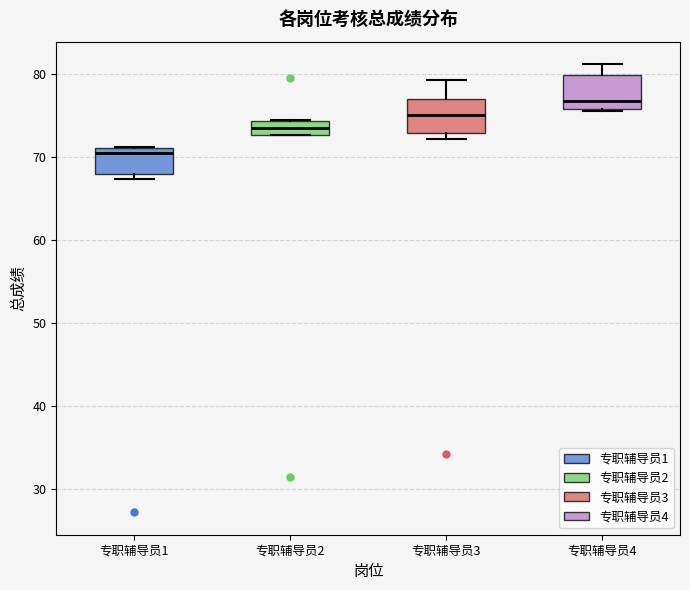

Where is the lower edge of the box for 专职辅导员1 on the y-axis? The values are not printed on the chart, so give them approximately, as read against the axis.

68